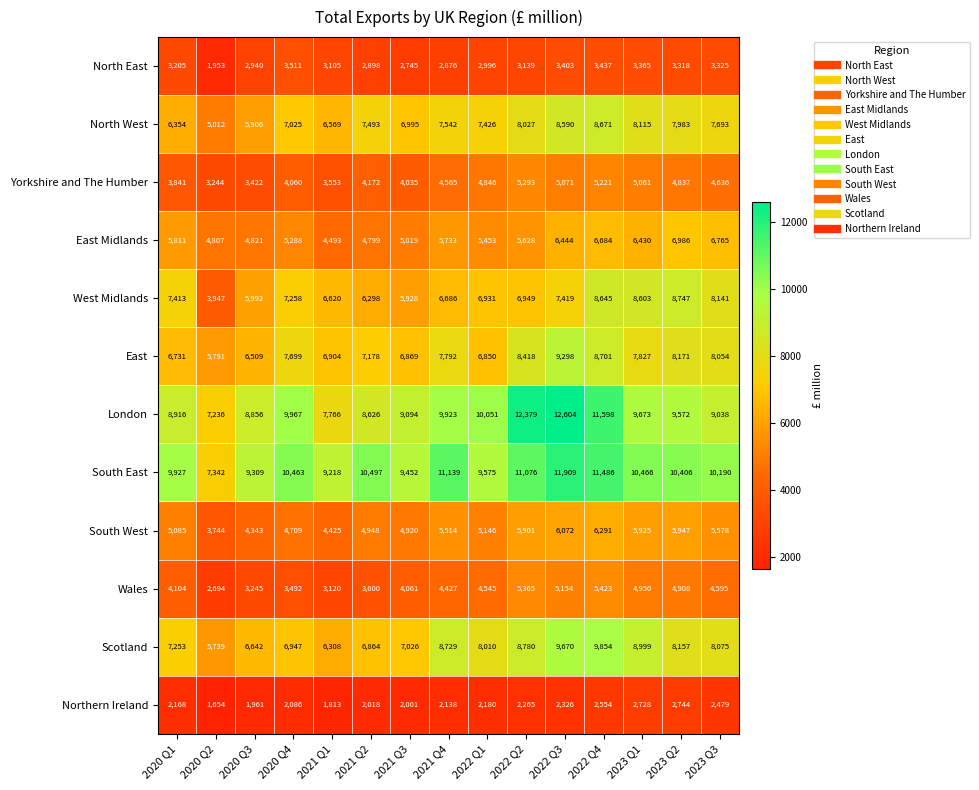

Which label corresponds to the largest value in the chart?

2022 Q3